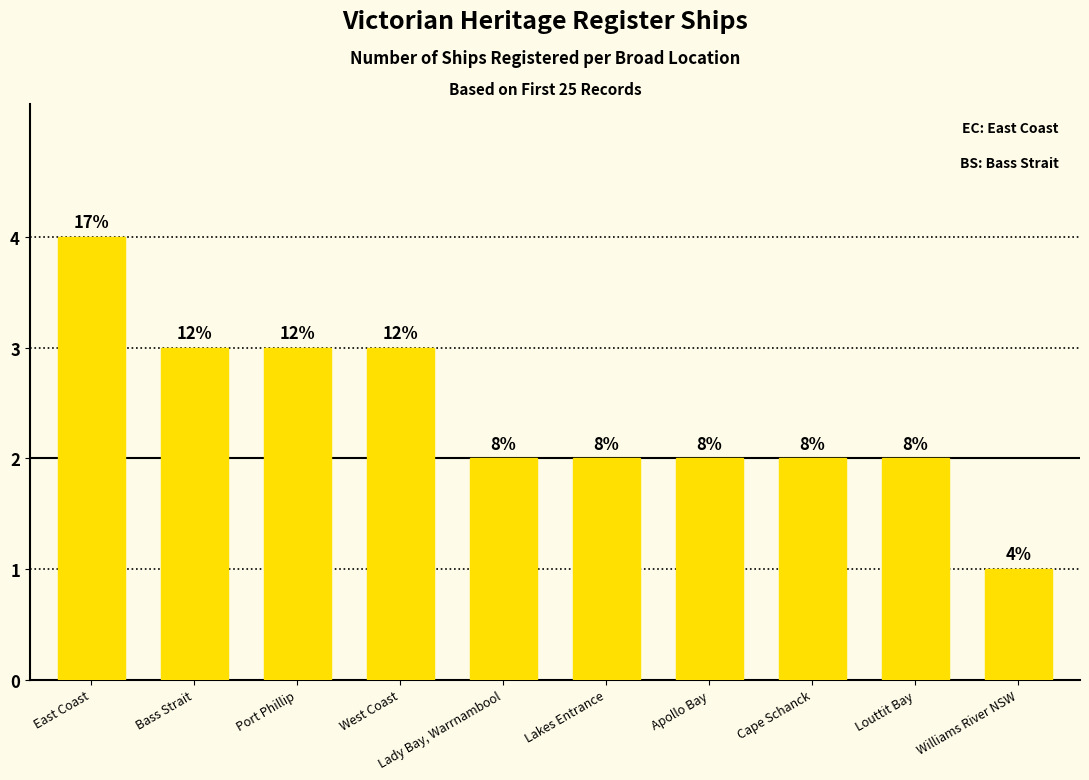

At which category does the chart reach its peak across all series?

East Coast